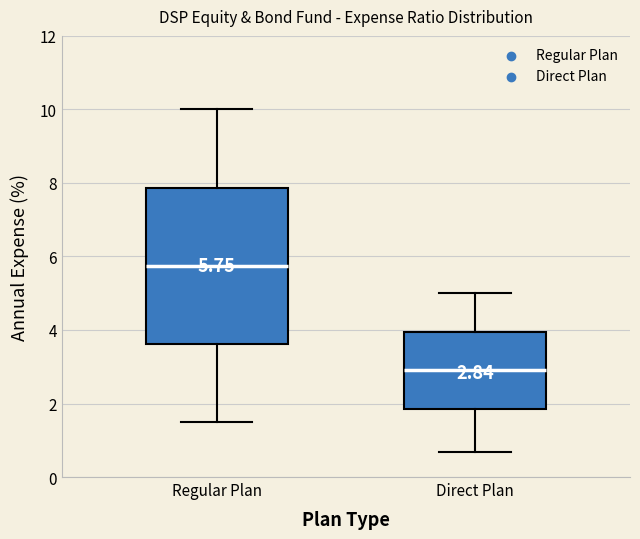

Which box is the tallest, from its lower edge to its upper edge?

Regular Plan